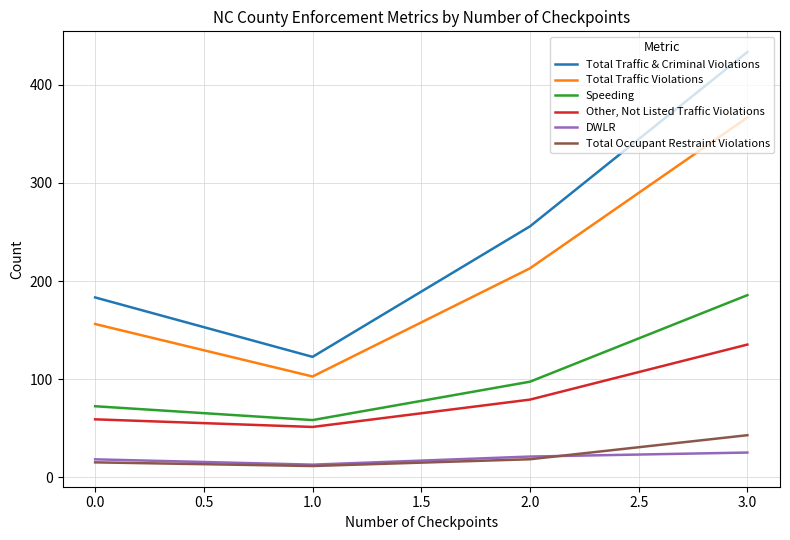

What is the difference between the highest and lowest values at 1.0?

111.2